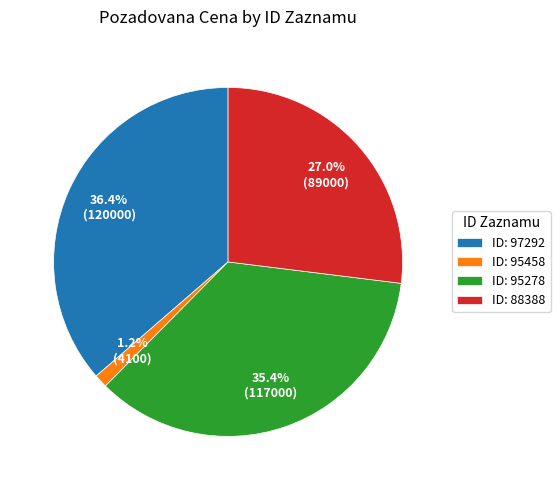

Which category has the biggest portion of the pie?

ID: 97292